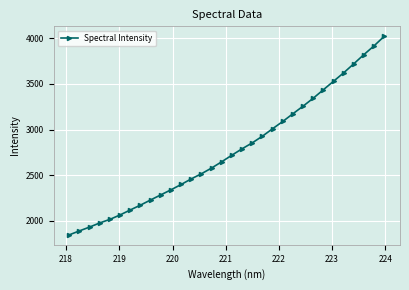

True or false: there are more than 1 points higher than both neighbors.

False